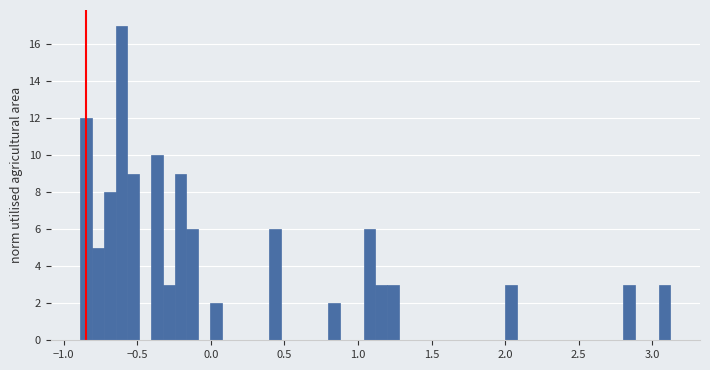

Around what value on the x-axis is the tallest bar? Give the approximate position of its centre, as read against the axis.

-0.60